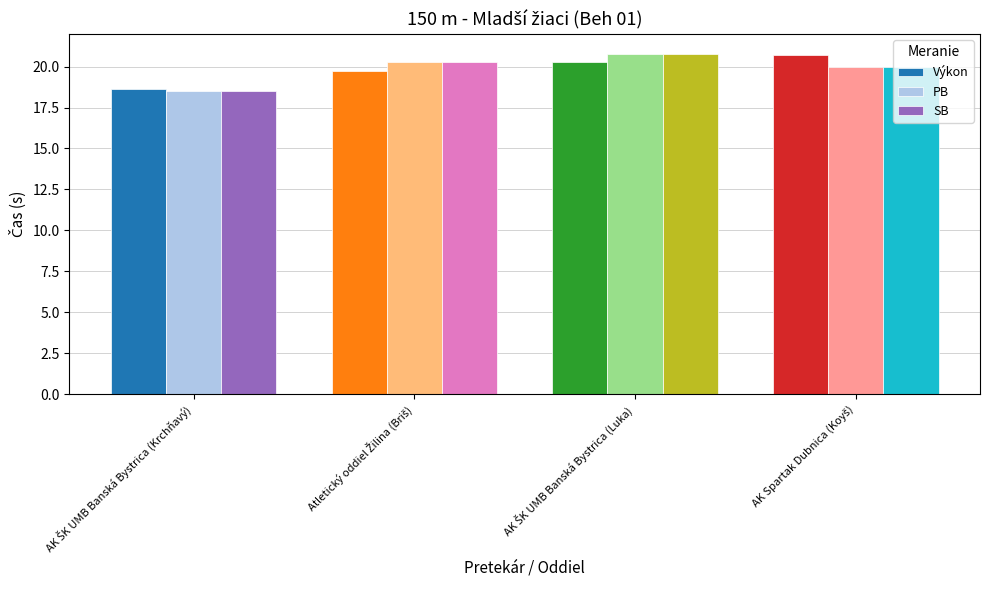

What is the difference between the maximum and minimum values in the PB series?

2.3